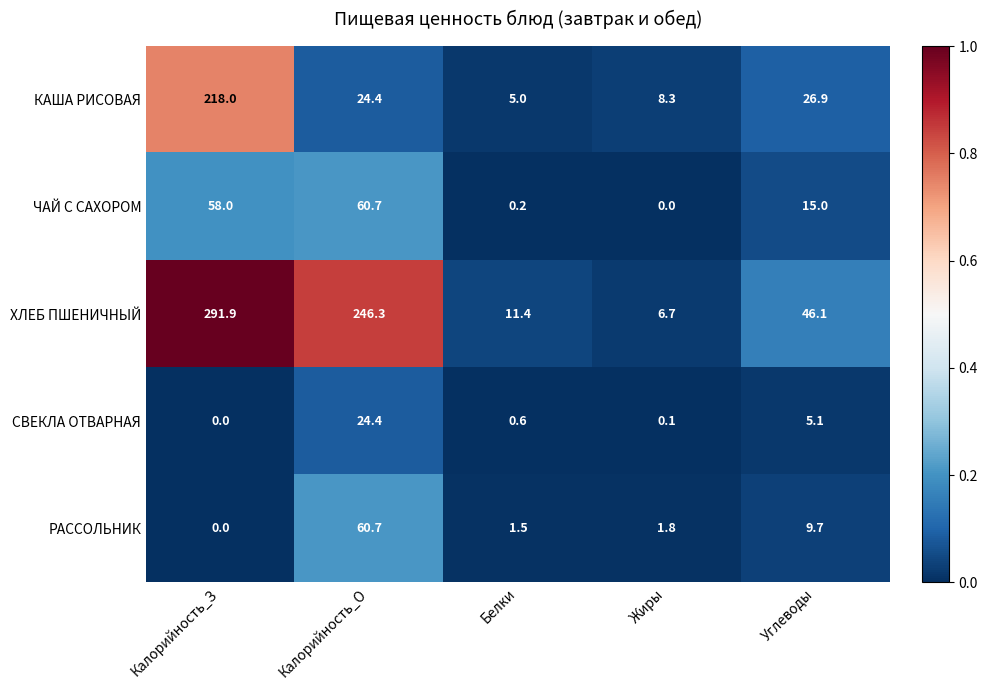

Is it true that РАССОЛЬНИК equals 4.9 at Углеводы?

False